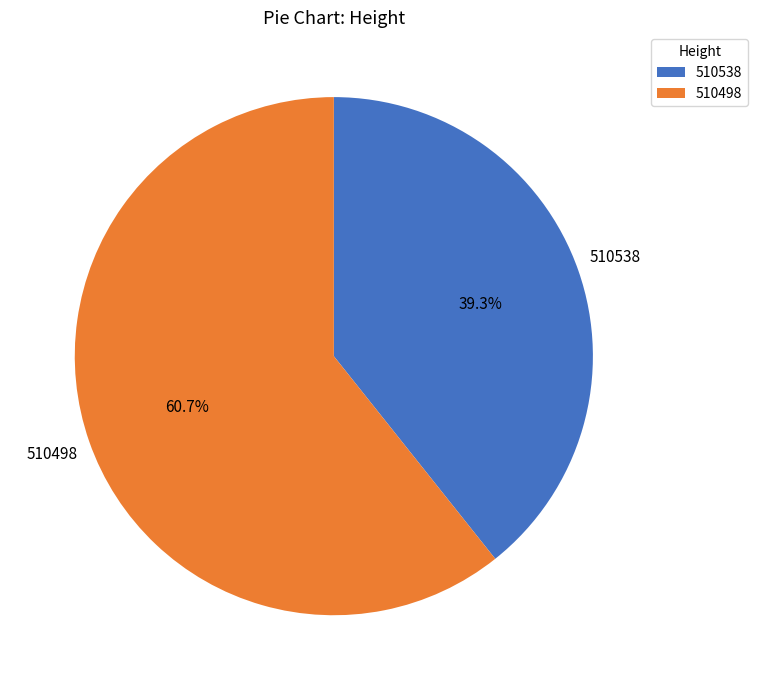

What is the majority slice?

510498